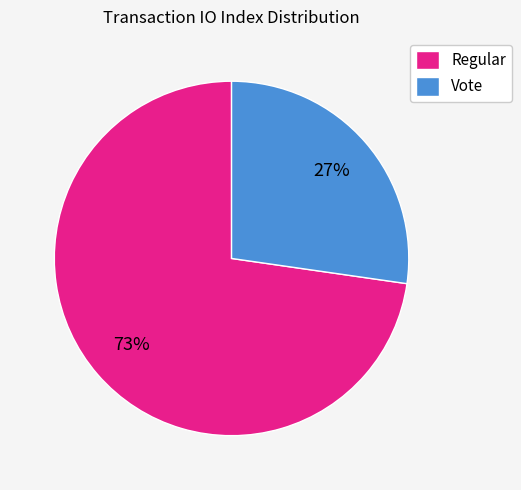

Which slice is the largest?

Regular